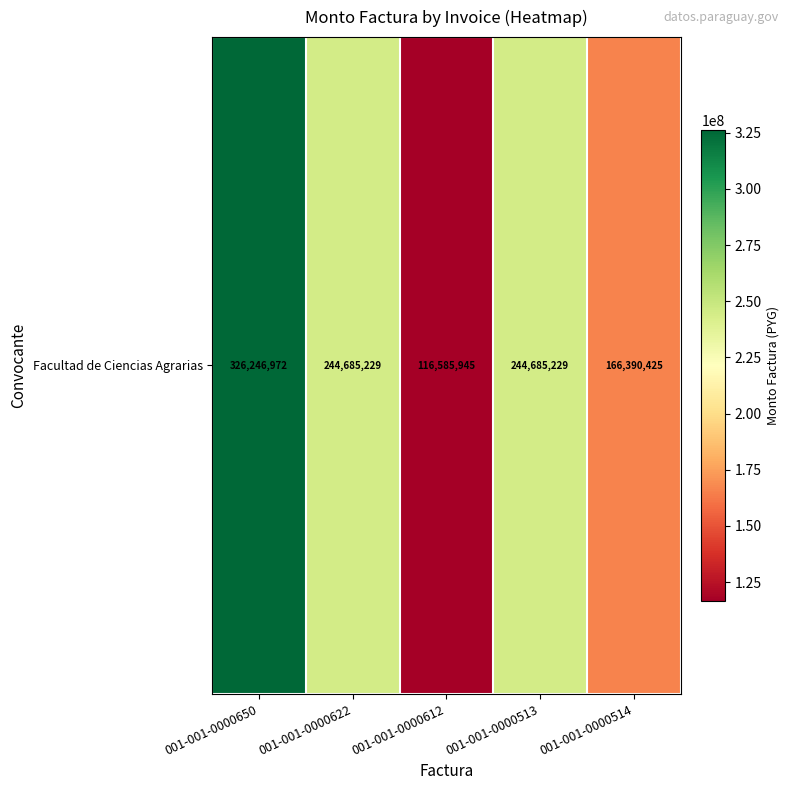

Reading left to right, what are all the values shown in this chart?

326246972	244685229	116585945	244685229	166390425